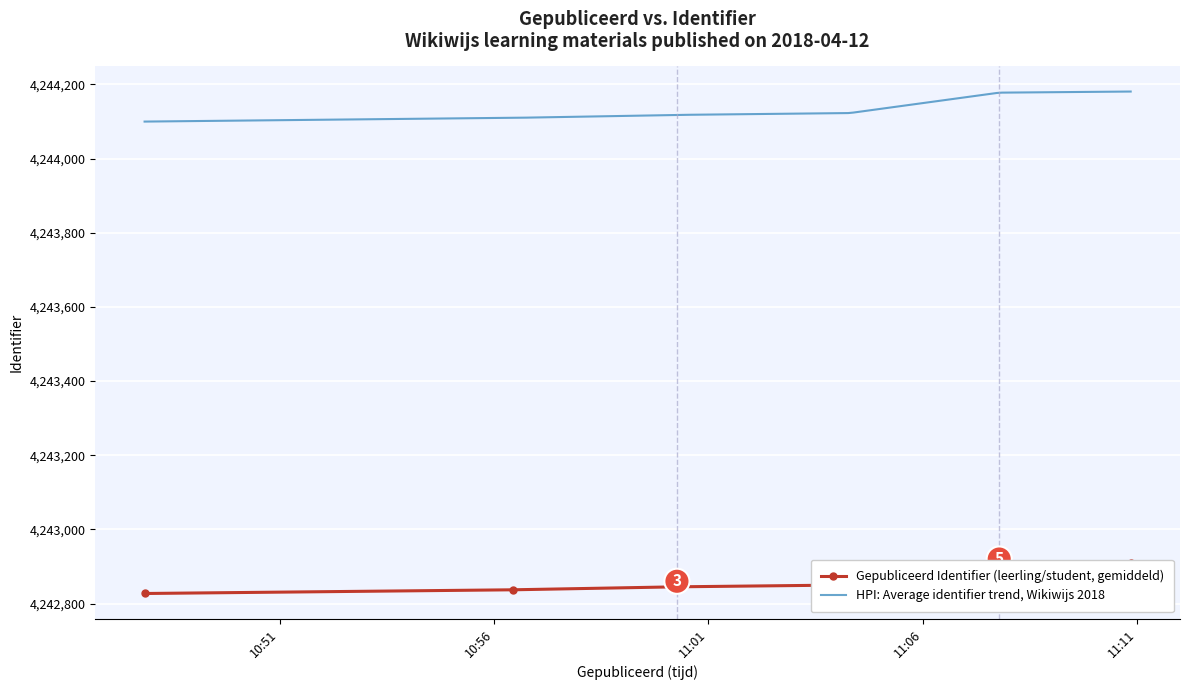

True or false: the data has more than 0 interior local peaks.

False